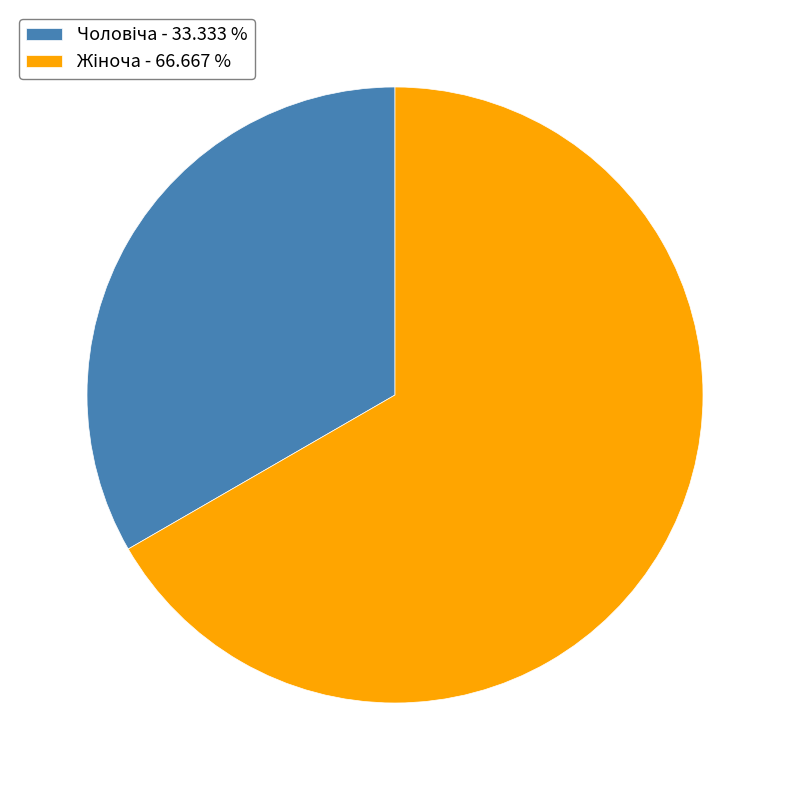

Is there any slice that represents more than half of the pie?

Yes